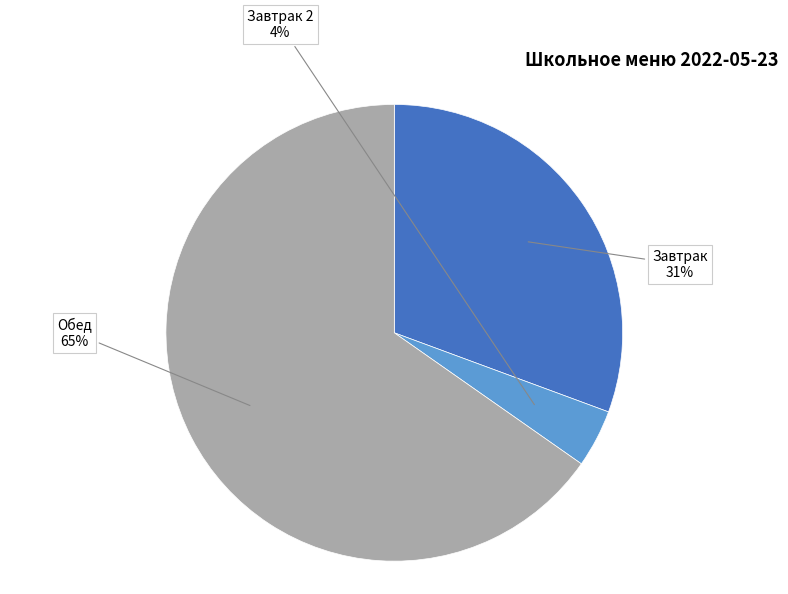

Which category has the smallest portion of the pie?

Завтрак 2